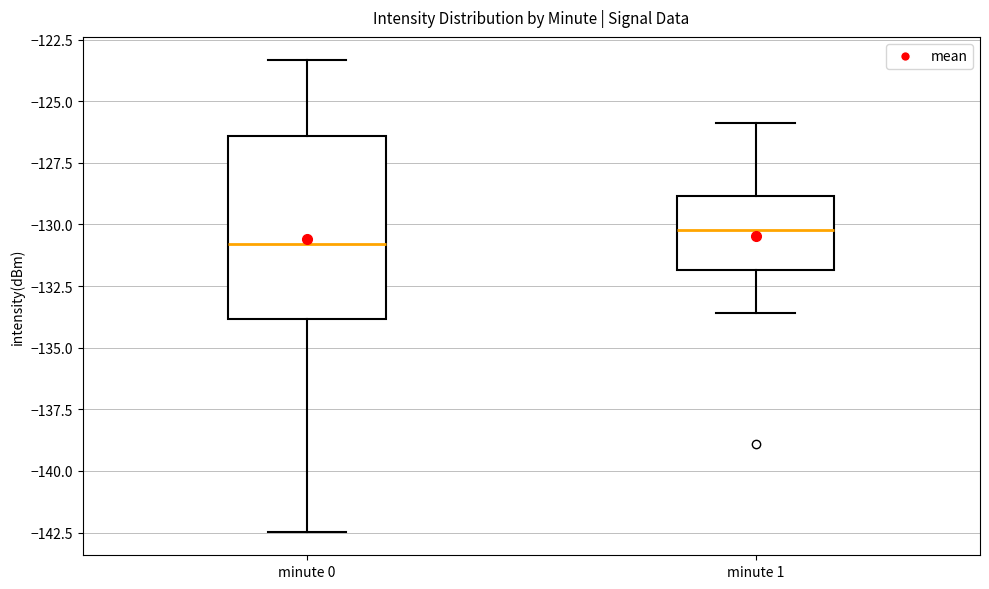

Reading left to right, transcribe this box plot: for each box, give where its median line is, the range the box spans, and where its two whiskers end, as read against the y-axis. The values are not printed on the chart, so give them approximately, as read against the axis.

minute 0: median -131.0, box -134.0 to -126.5, whiskers -142.5 to -123.5
minute 1: median -130.0, box -132.0 to -129.0, whiskers -133.5 to -126.0